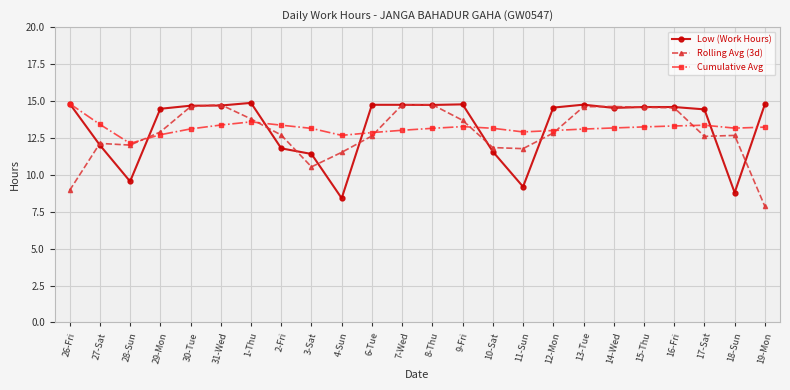

What is the difference between the highest and lowest values at 26-Fri?

5.9